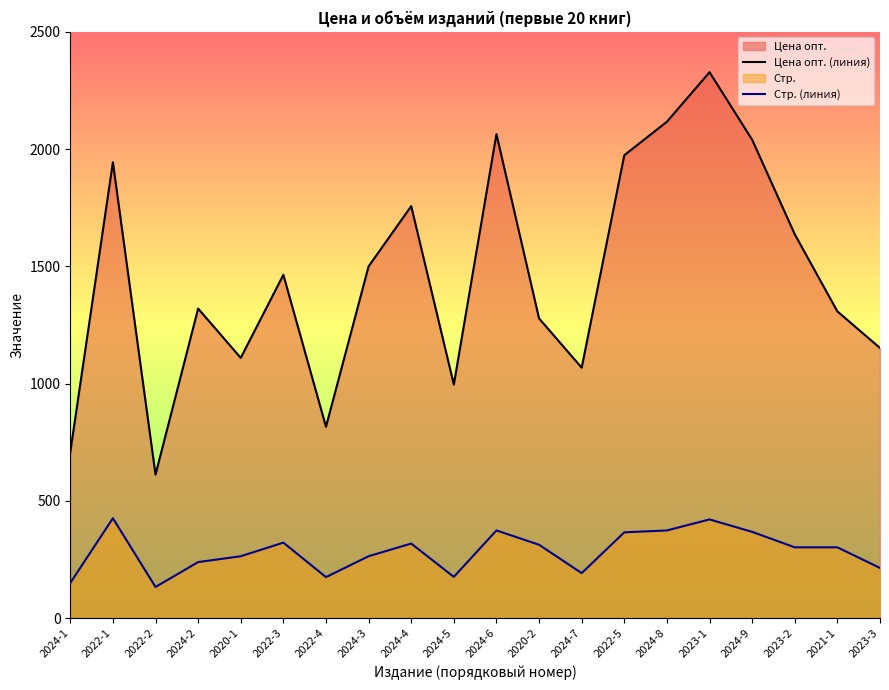

True or false: Цена опт. (линия) and Стр. (линия) cross at least once.

False